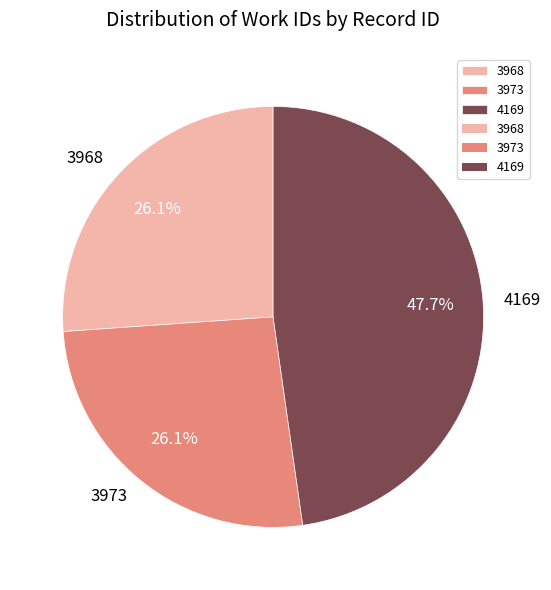

To the nearest percent, what is the combined percentage of 3968 and 3973?

52%